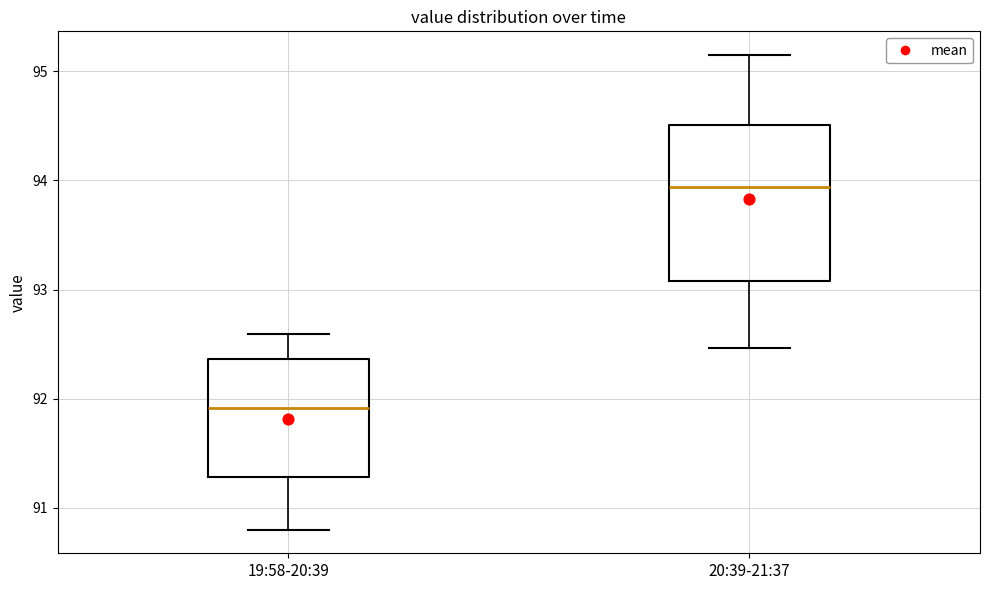

Reading left to right, transcribe this box plot: for each box, give where its median line is, the range the box spans, and where its two whiskers end, as read against the y-axis. The values are not printed on the chart, so give them approximately, as read against the axis.

19:58-20:39: median 91.9, box 91.3 to 92.4, whiskers 90.8 to 92.6
20:39-21:37: median 93.9, box 93.1 to 94.5, whiskers 92.5 to 95.2